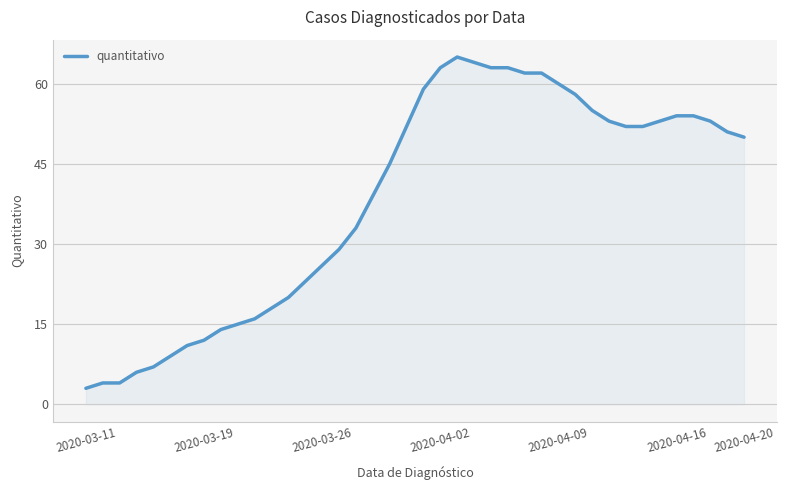

What is the smallest value displayed?

3